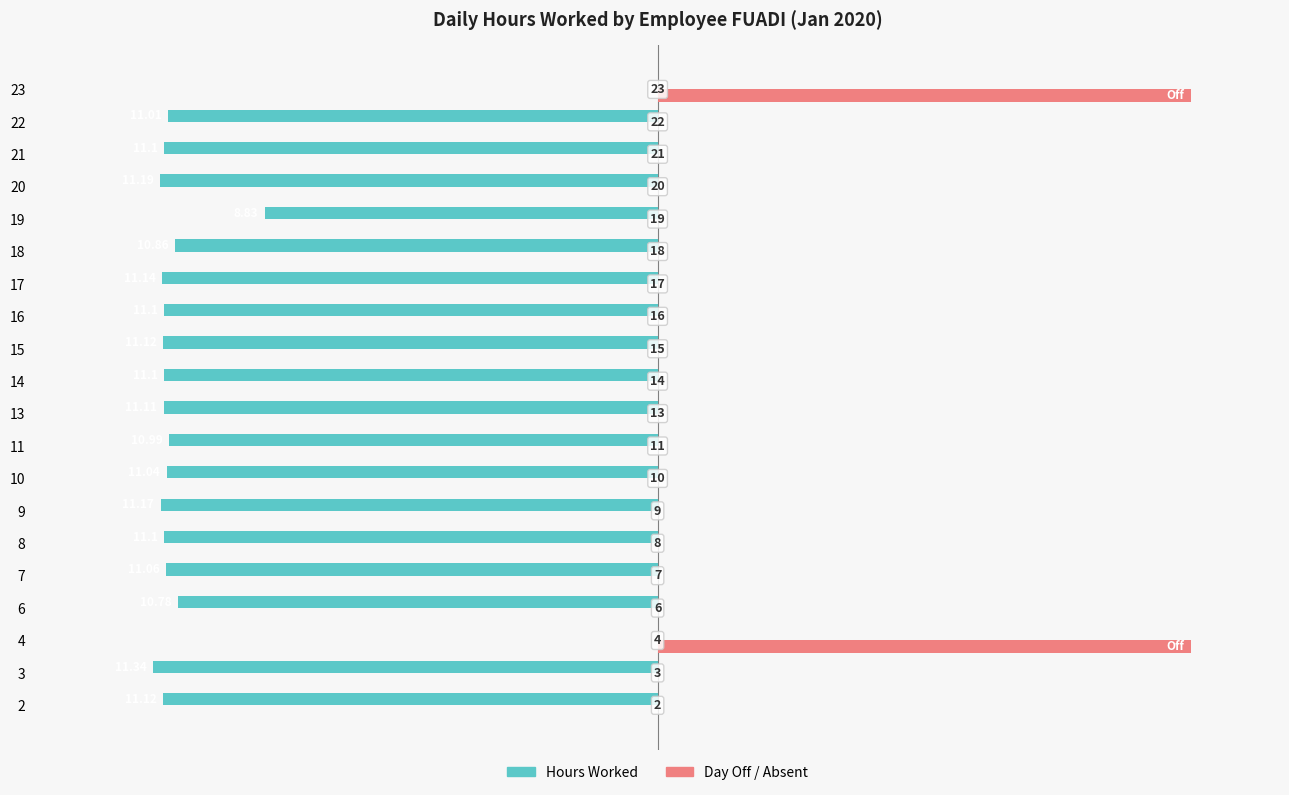

What are all the series names shown in the legend?

Hours Worked, Day Off / Absent